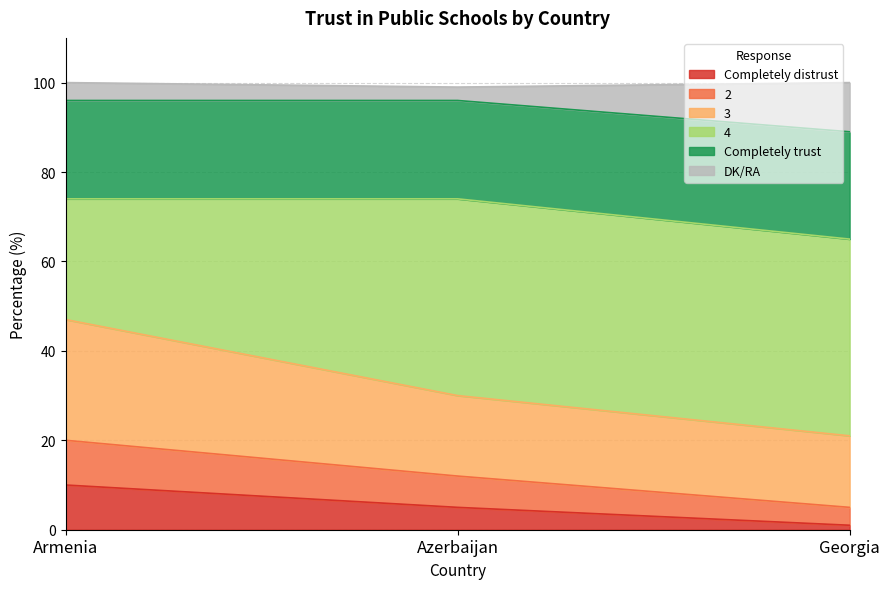

At which category is the sum across all series the highest?

Armenia